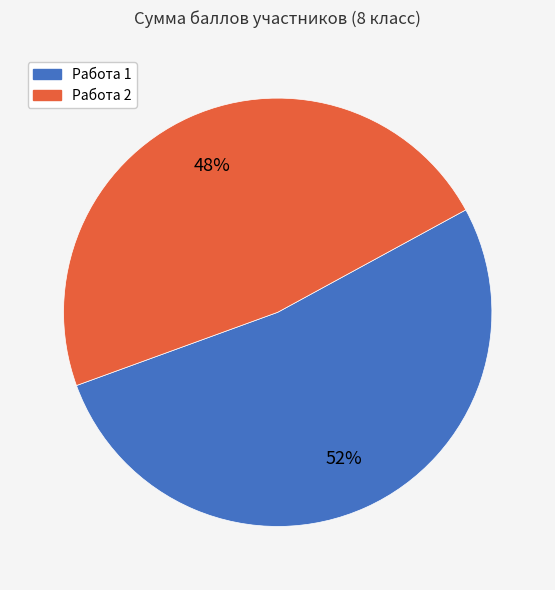

To the nearest percent, what portion does Работа 2 represent?

48%